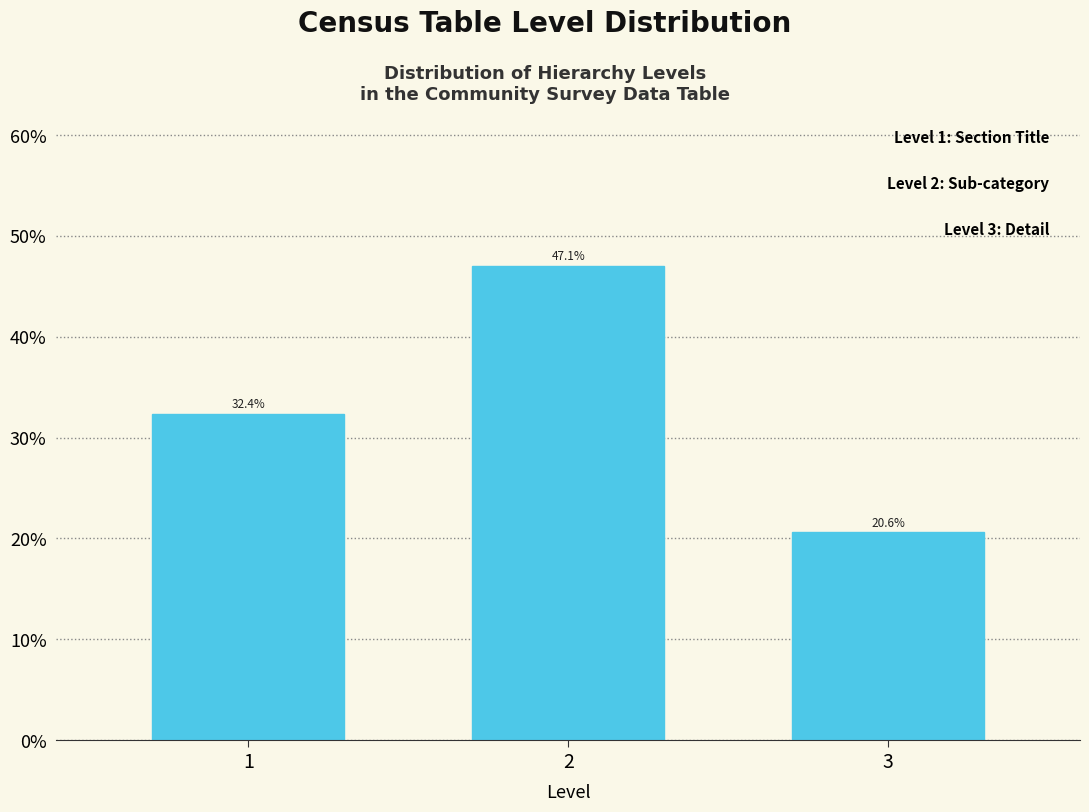

Reading left to right, what are all the values shown in this chart?

32.4	47.1	20.6